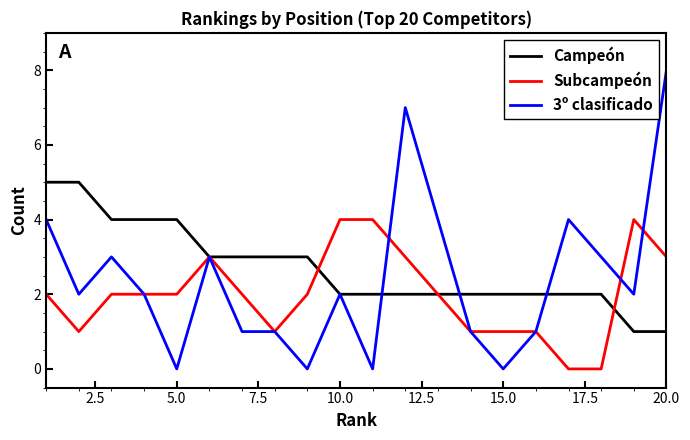

Which series has the widest spread of values?

3º clasificado